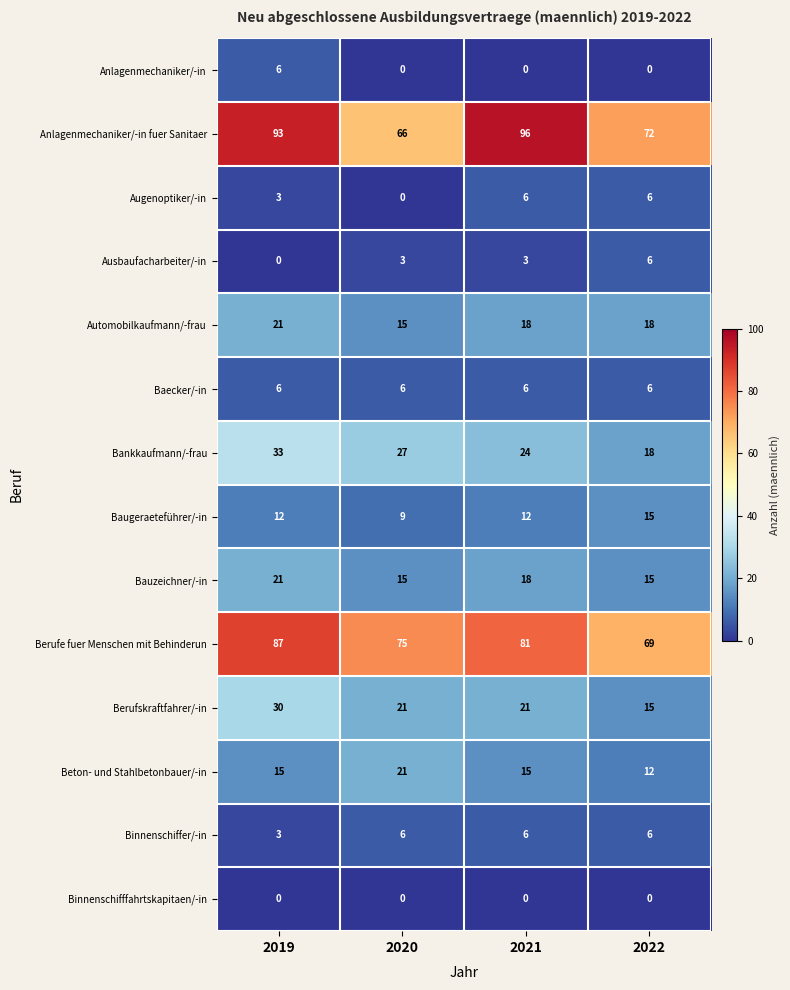

What is the maximum value shown in the chart?

96